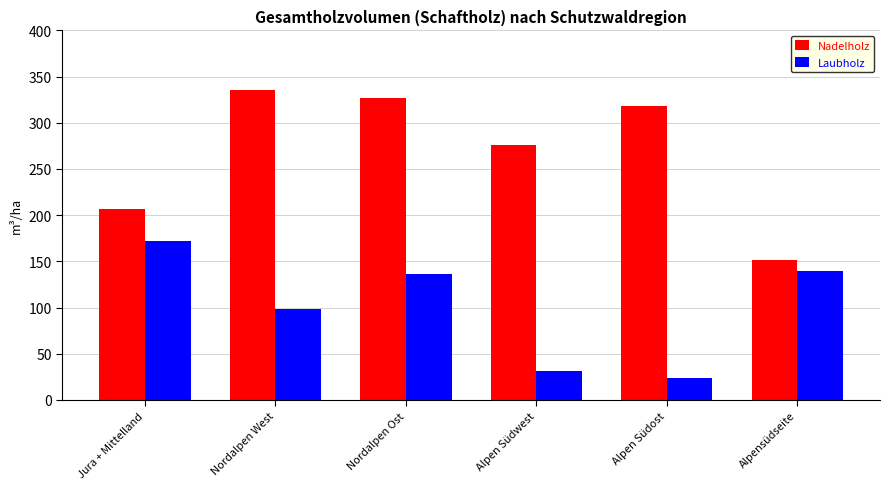

At which category does the chart reach its peak across all series?

Nordalpen West